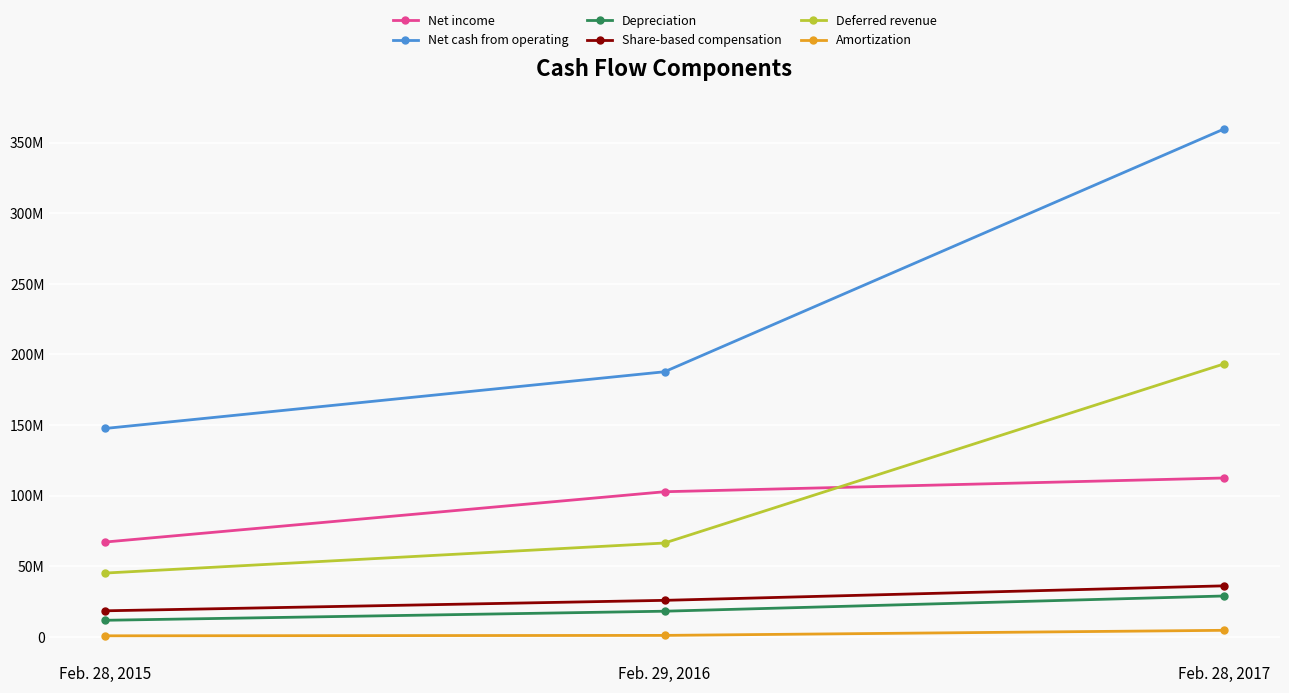

List the series in order of their peak value, highest first.

Net cash from operating, Deferred revenue, Net income, Share-based compensation, Depreciation, Amortization